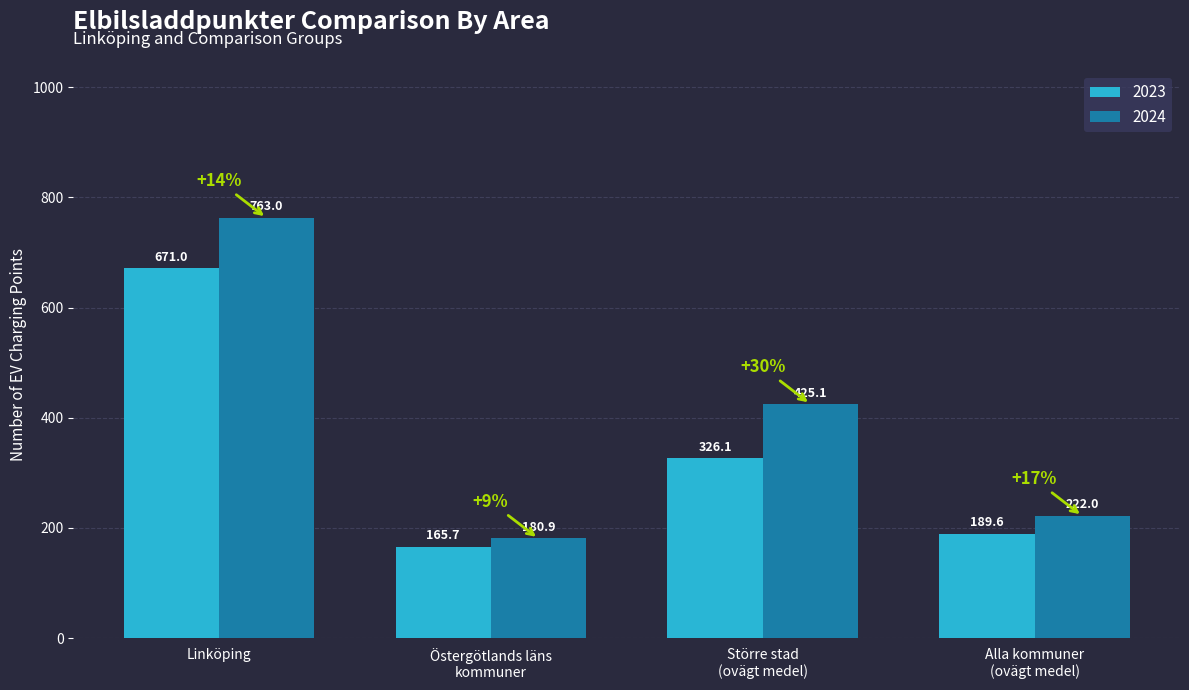

Reading left to right, transcribe all the data shown in this chart.

2023: Linköping=671.0	Östergötlands läns
kommuner=165.7	Större stad
(ovägt medel)=326.1	Alla kommuner
(ovägt medel)=189.6
2024: Linköping=763.0	Östergötlands läns
kommuner=180.9	Större stad
(ovägt medel)=425.1	Alla kommuner
(ovägt medel)=222.0